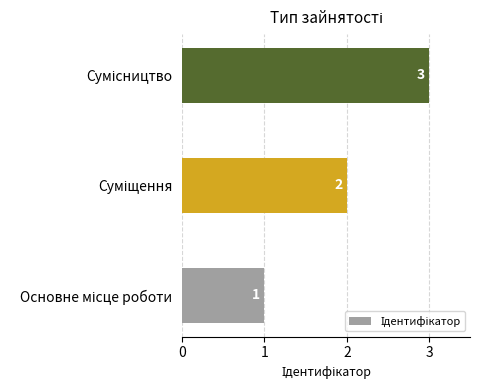

What is the greatest value displayed?

3